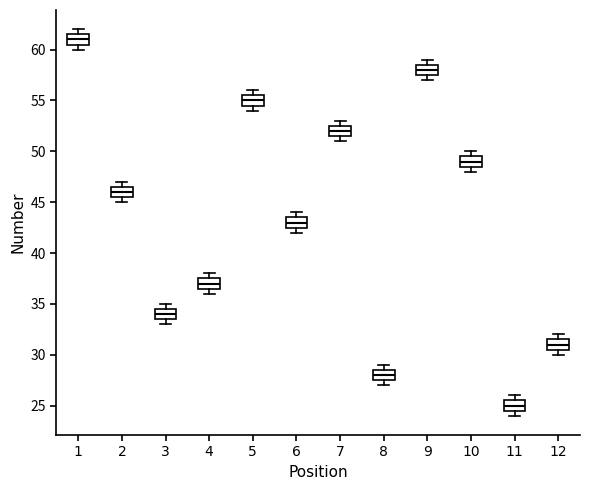

Which box's median line is the highest?

1